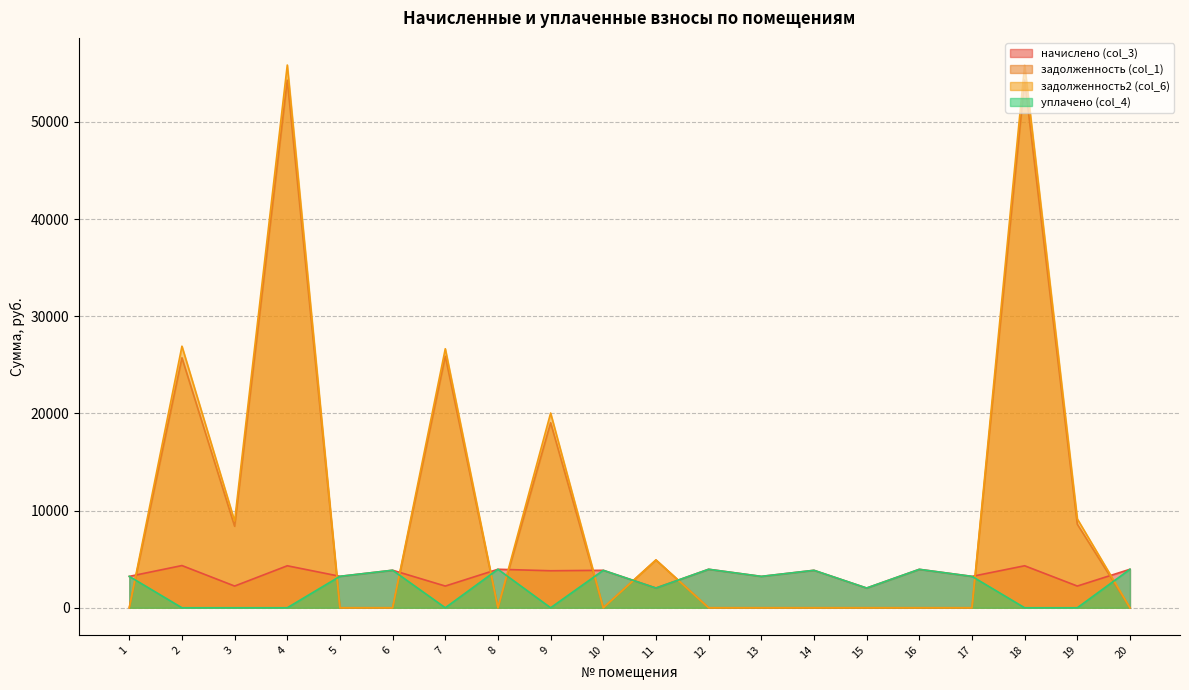

What is the difference between the maximum and minimum values in the начислено (col_3) series?

2313.0